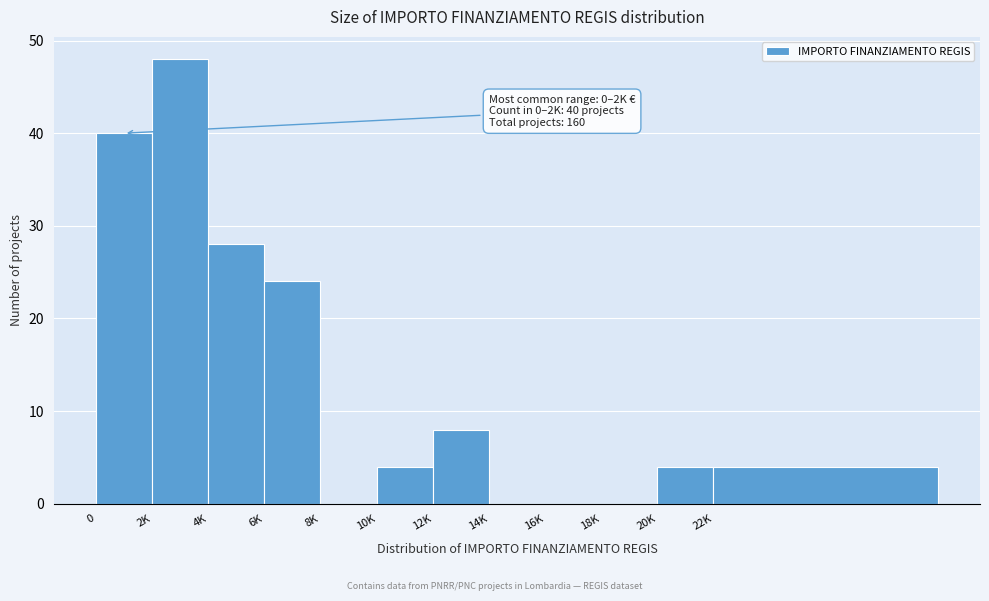

Reading right to left, list all the values displayed in this chart.

22K=4	20K=4	18K=0	16K=0	14K=0	12K=8	10K=4	8K=0	6K=24	4K=28	2K=48	0=40